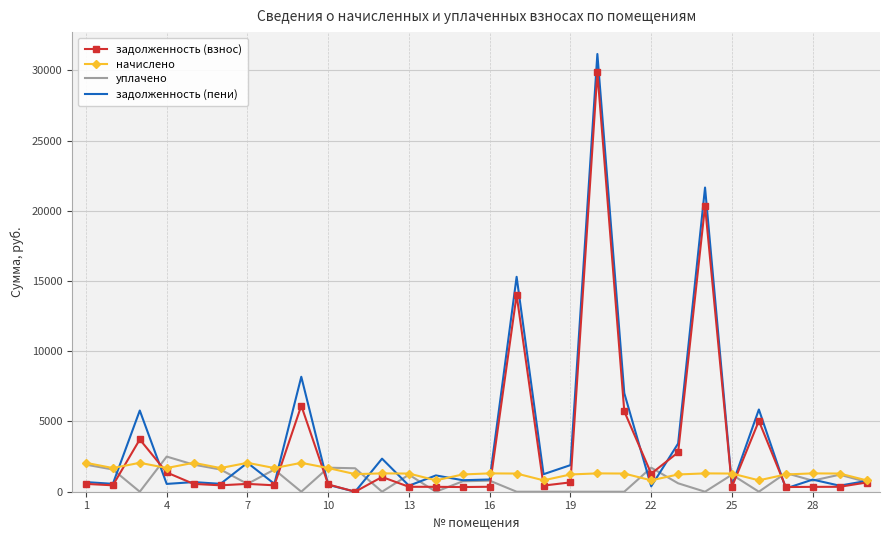

What is the maximum value shown in the chart?

31164.7